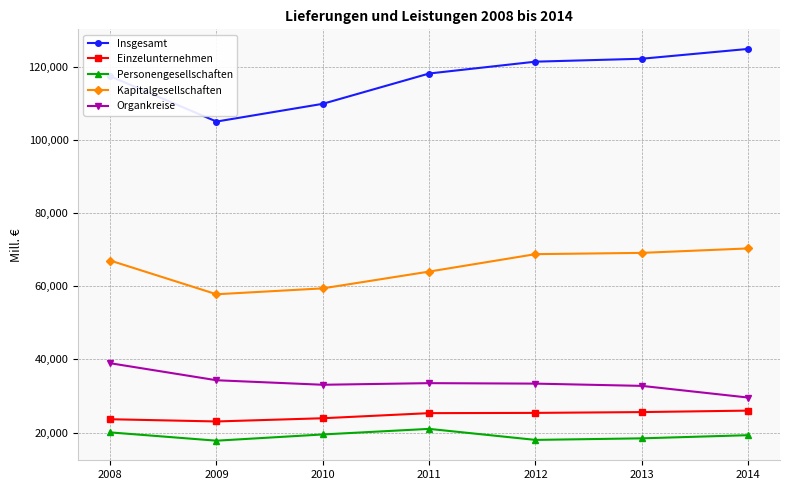

What is the value of the Einzelunternehmen point at the 1st from the left?

23632.0